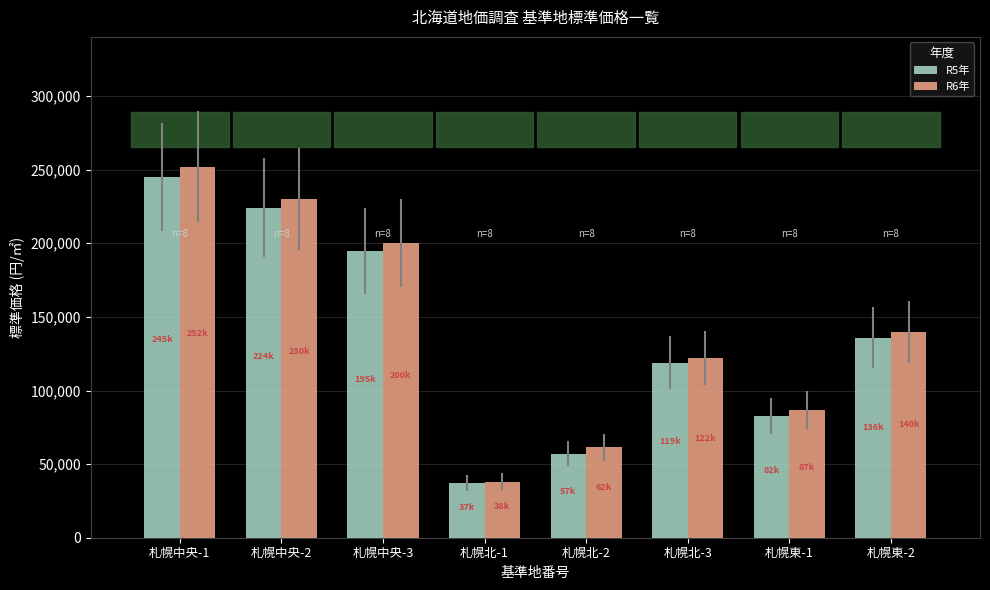

Does the chart contain any negative values?

No